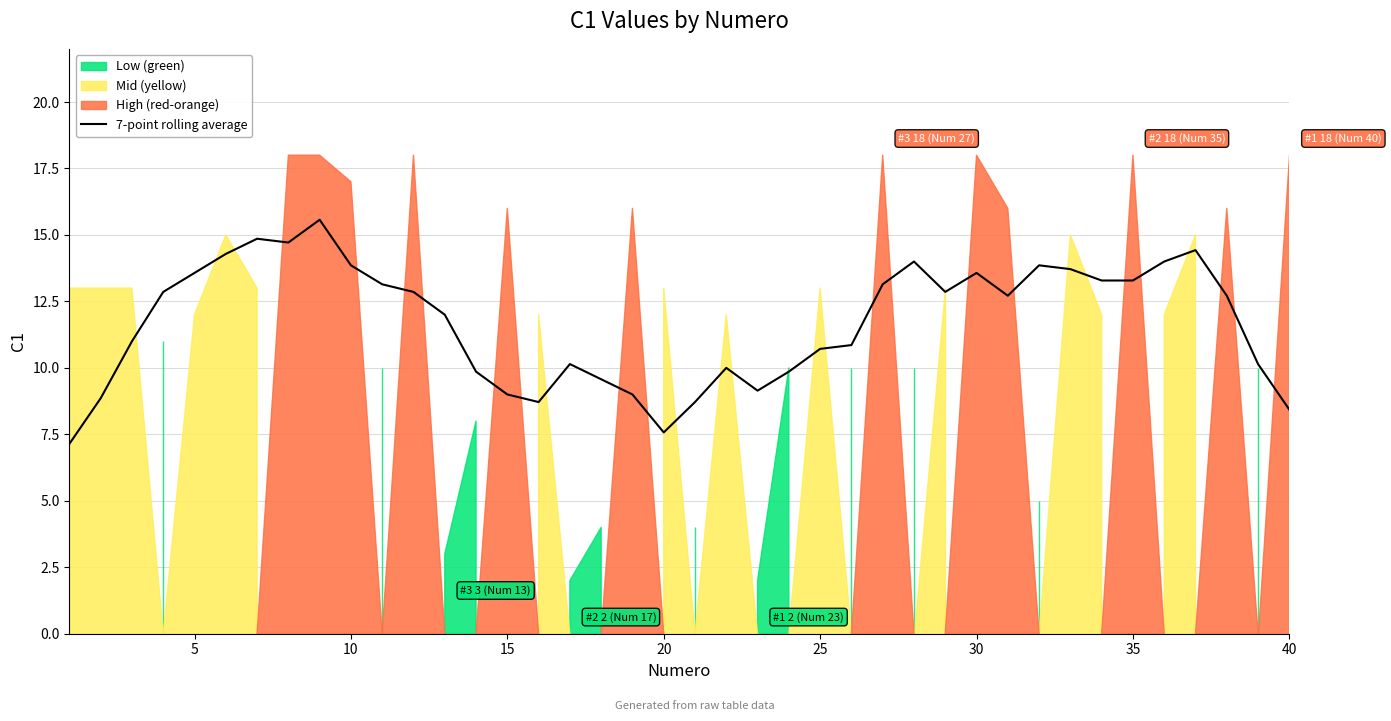

What is the minimum value for 7-point rolling average?

7.1